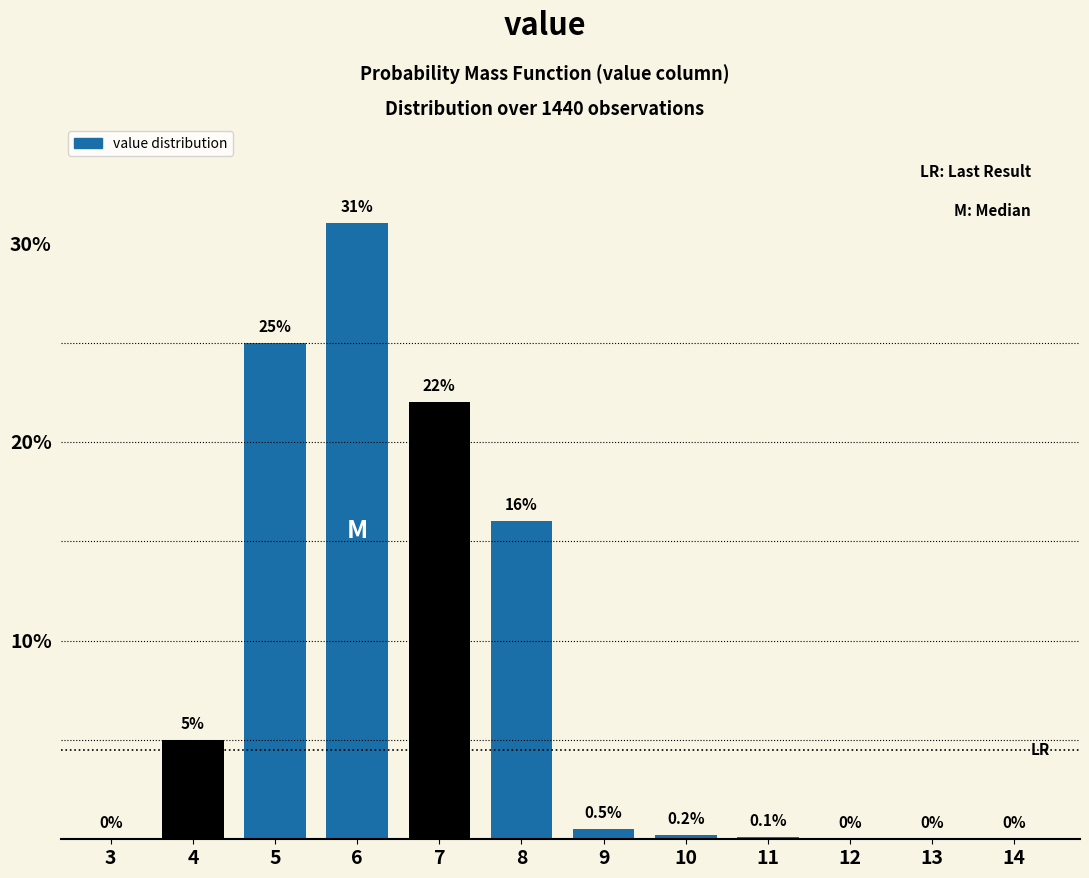

Reading right to left, transcribe all the data shown in this chart.

14=0.0	13=0.0	12=0.0	11=0.1	10=0.2	9=0.5	8=16.0	7=22.0	6=31.0	5=25.0	4=5.0	3=0.0